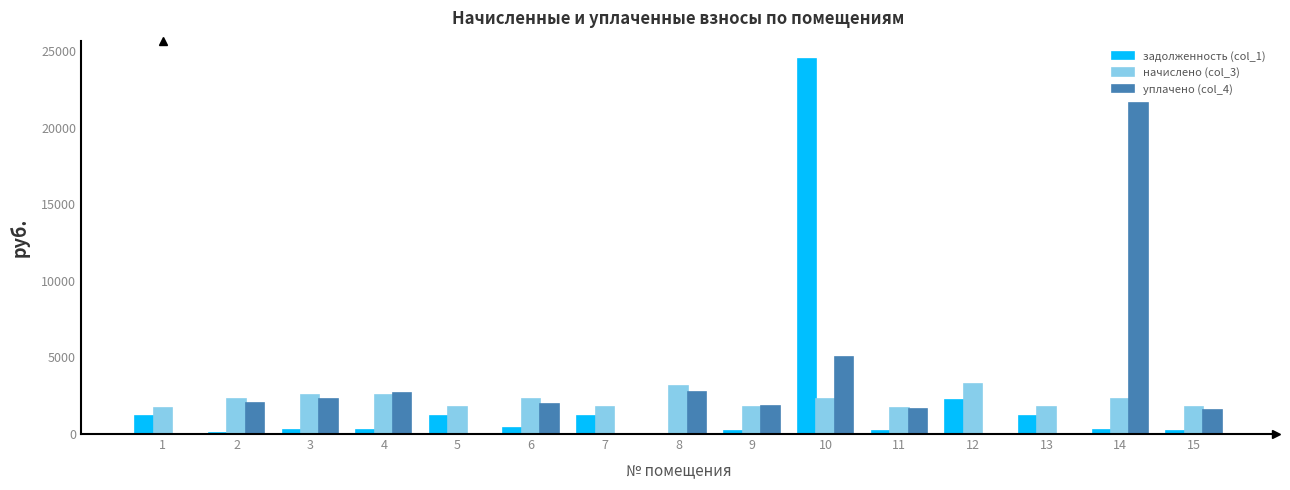

Is the value of уплачено (col_4) at 10 greater than the value of начислено (col_3) at 9?

Yes